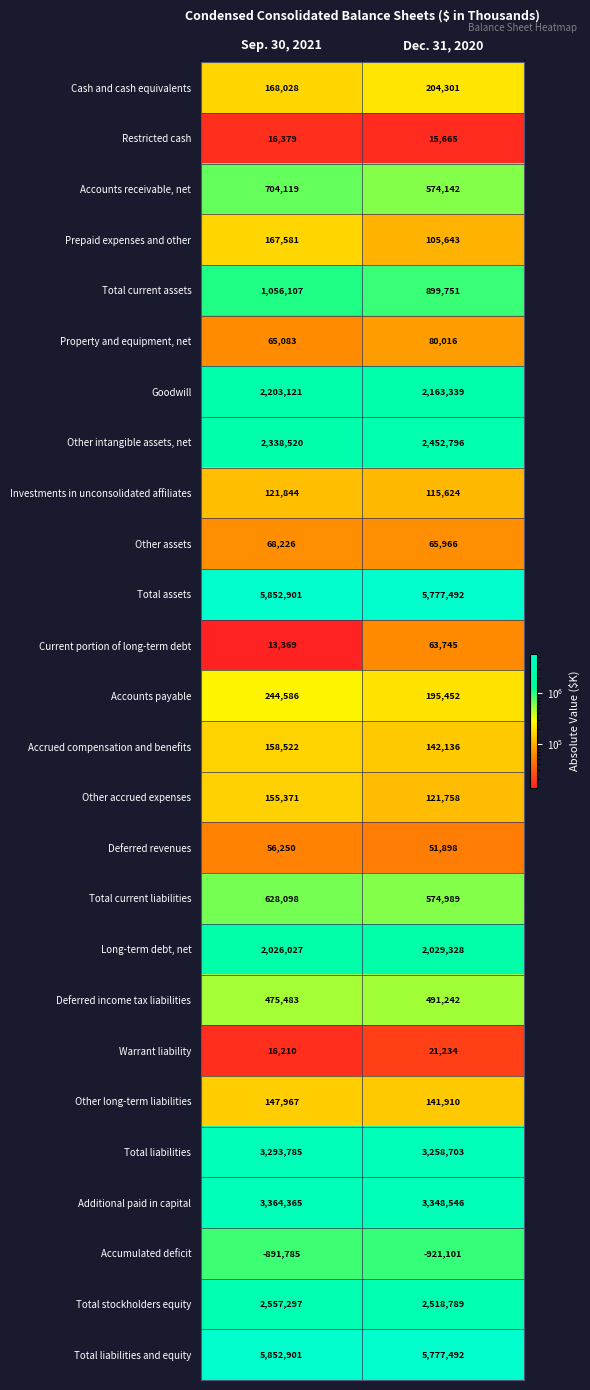

Between Sep. 30, 2021 and Dec. 31, 2020, which series saw the biggest shift?

Total current assets